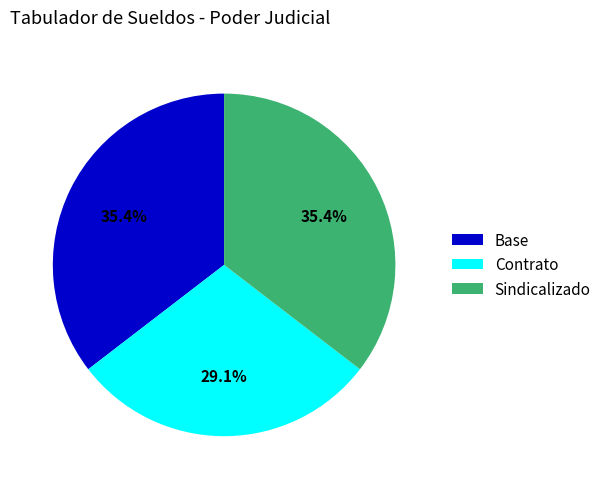

Which slice is the smallest?

Contrato